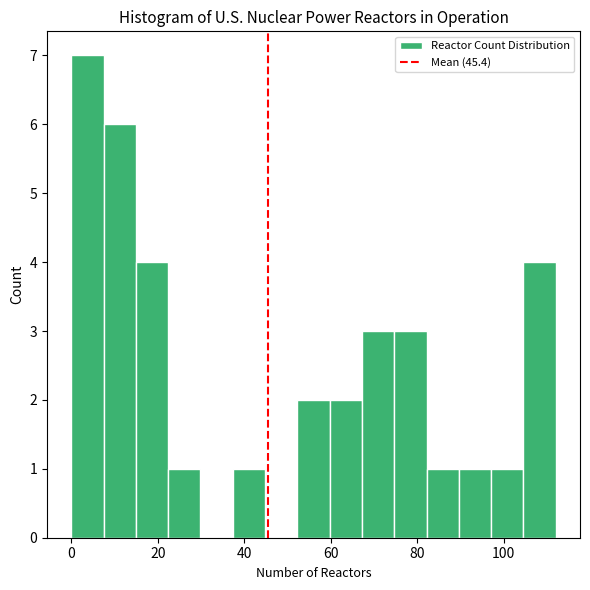

Around what value on the x-axis is the tallest bar? Give the approximate position of its centre, as read against the axis.

4